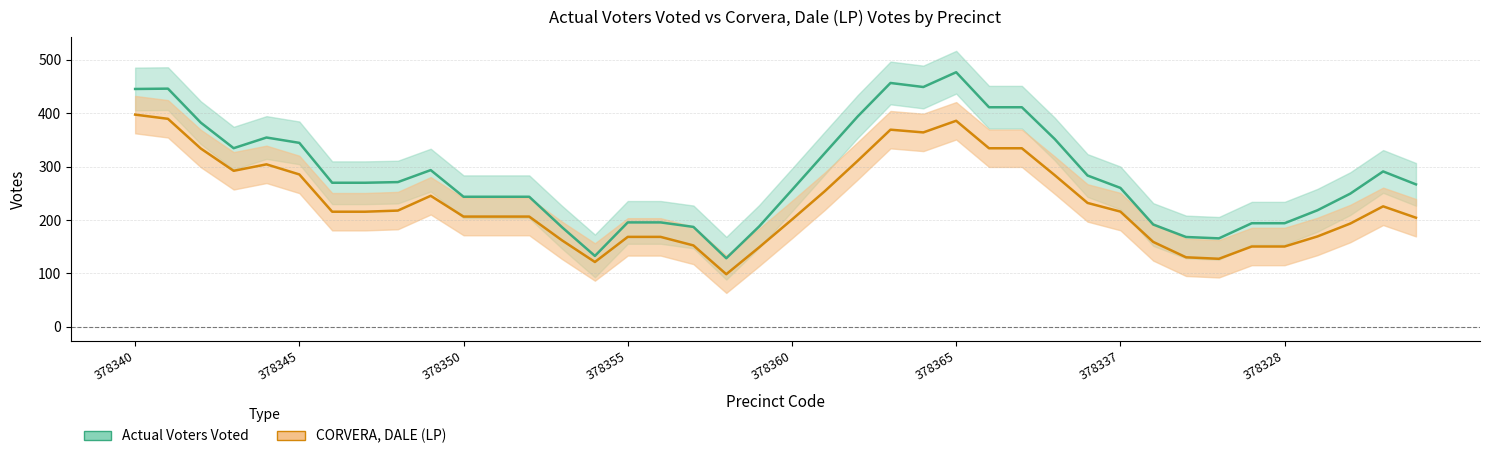

What is the difference between the Actual Voters Voted values at 378340 and 378336?

324